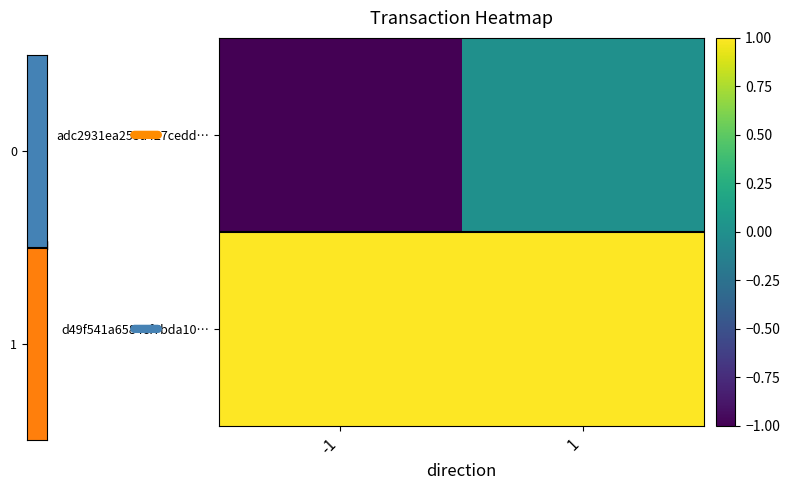

List the series in order of their peak value, lowest first.

adc2931ea255a427cedd…, d49f541a6584cf7bda10…